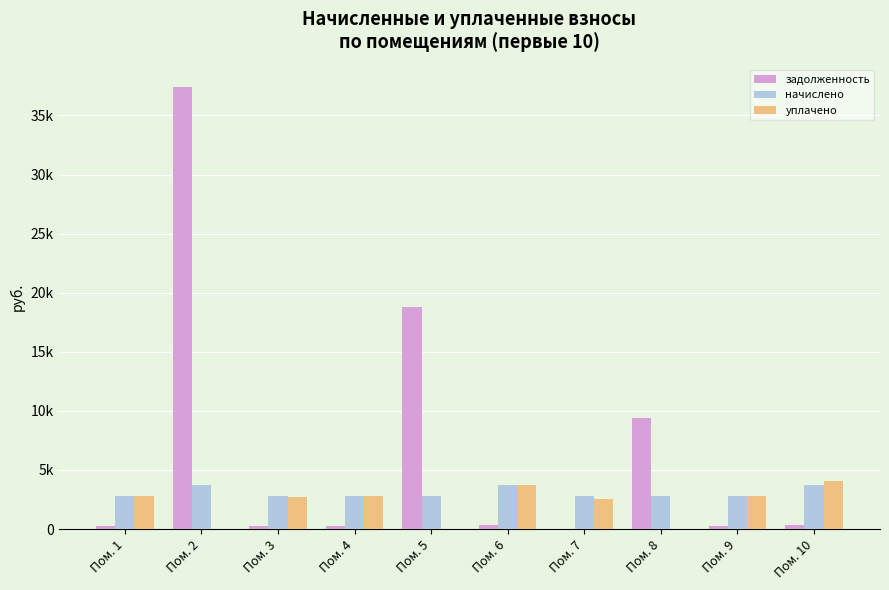

What is the sum of the начислено values at Пом. 3 and Пом. 10?

6517.8